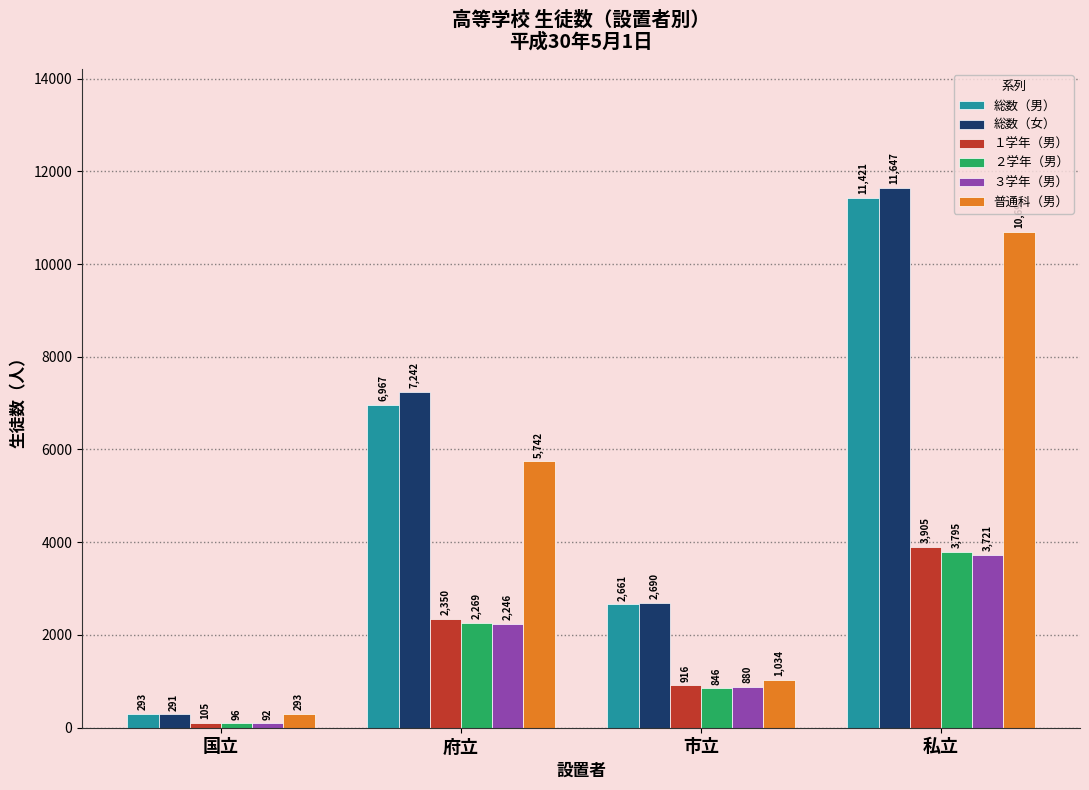

How many bars are there in each group?

6